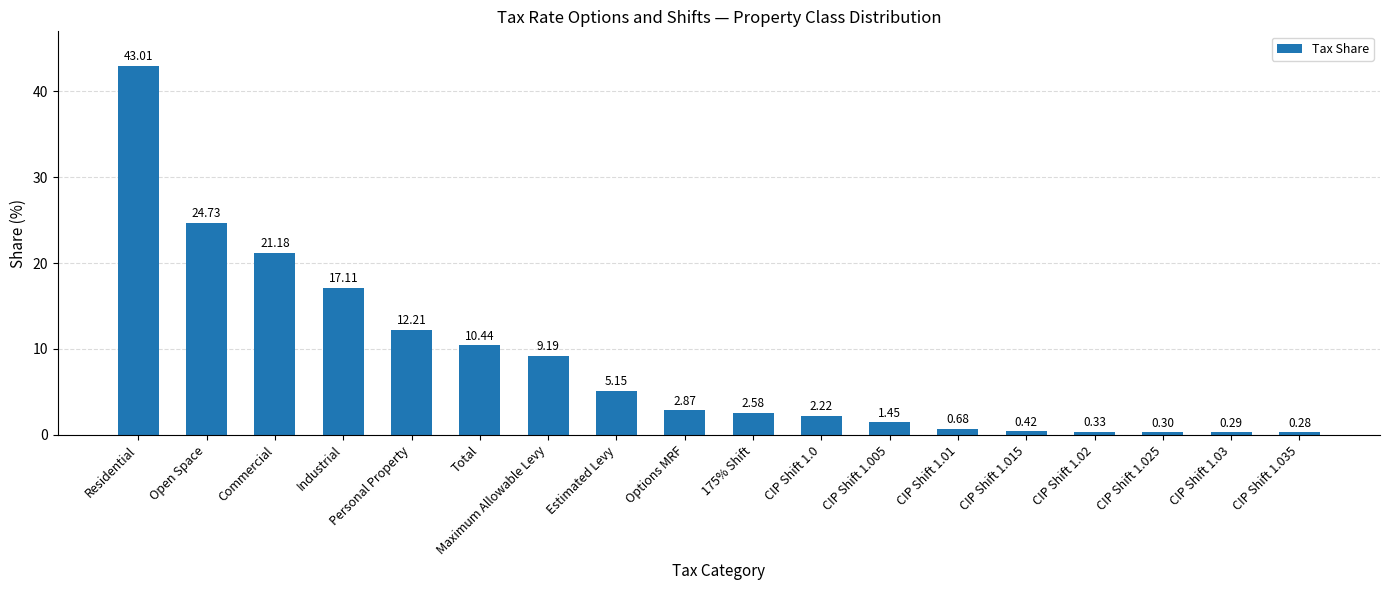

Count the number of data series in this chart.

1